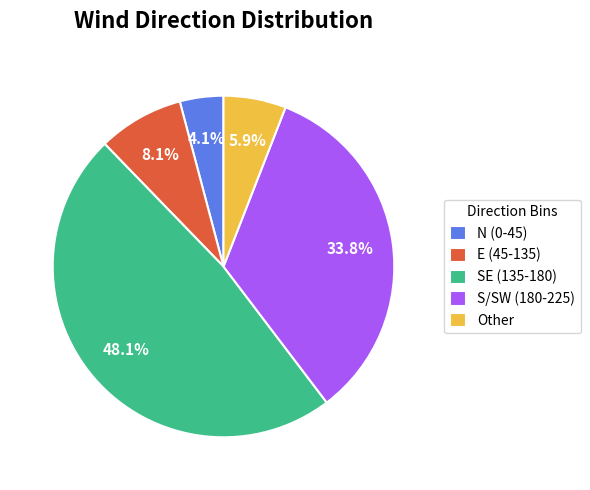

Is there any slice that represents more than half of the pie?

No